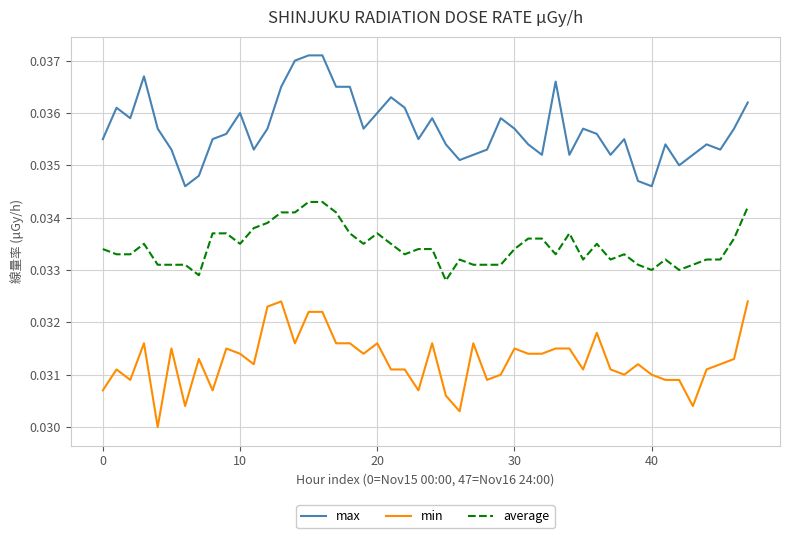

What are all the series names shown in the legend?

max, min, average